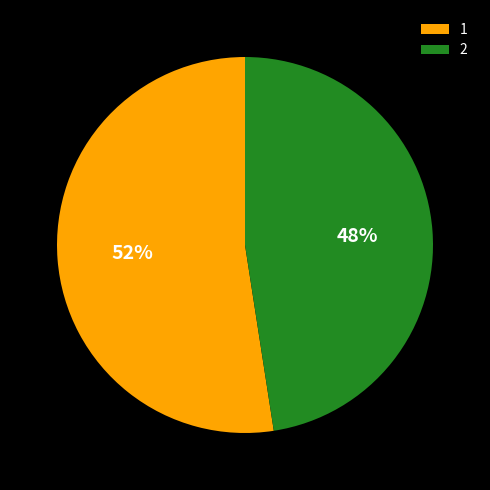

Between 2 and 1, which is larger?

1